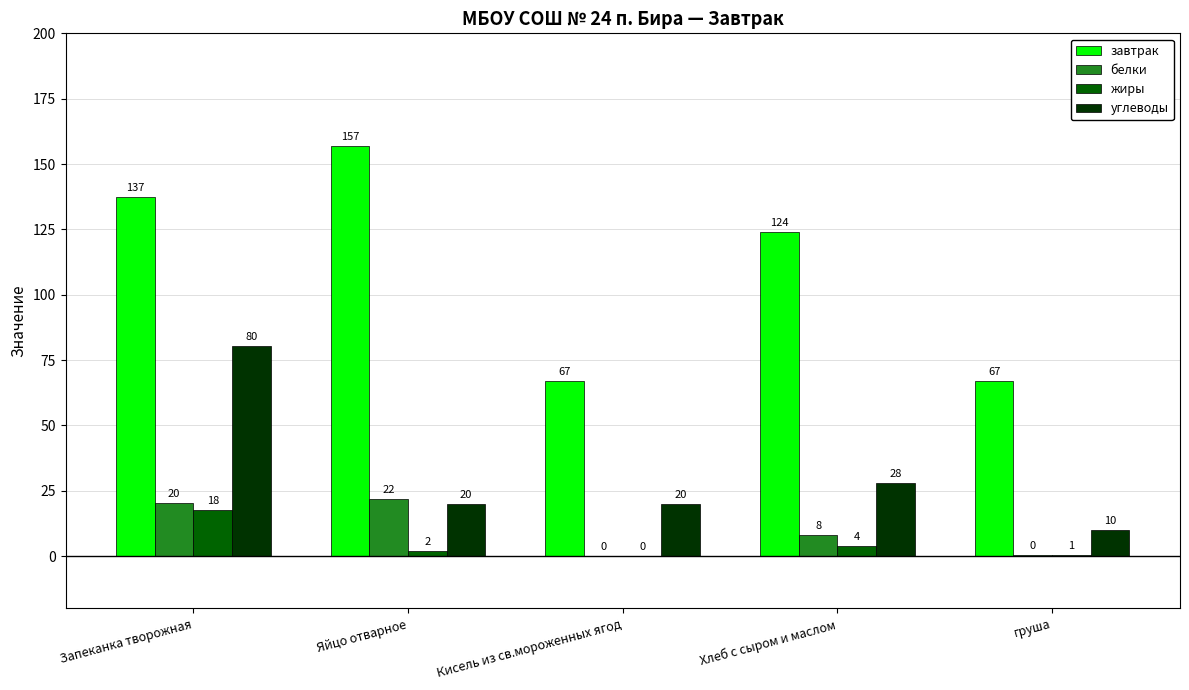

At which label is белки closest to 10?

Хлеб с сыром и маслом